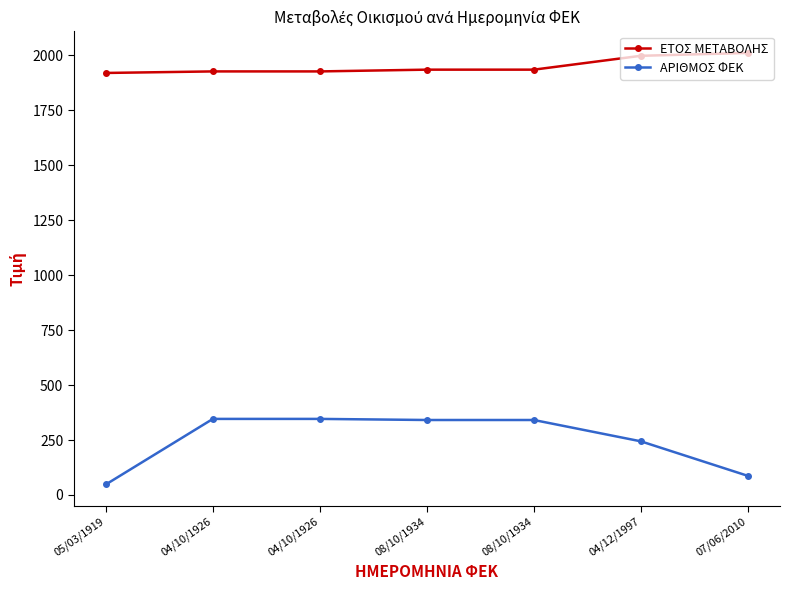

The value of ΕΤΟΣ ΜΕΤΑΒΟΛΗΣ at 08/10/1934 is 1934. True or false?

True